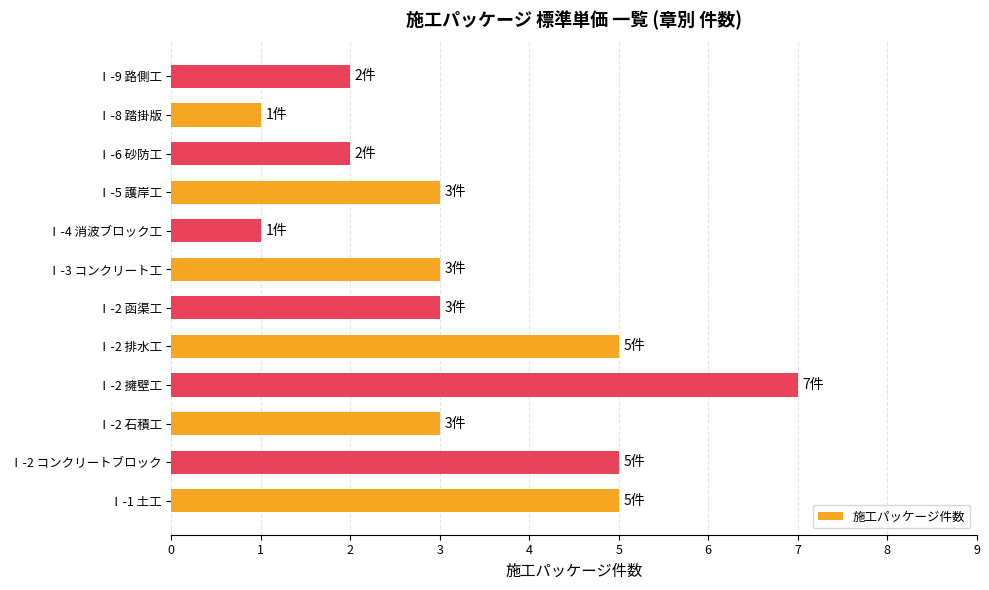

What is the difference between the second highest and minimum values?

4